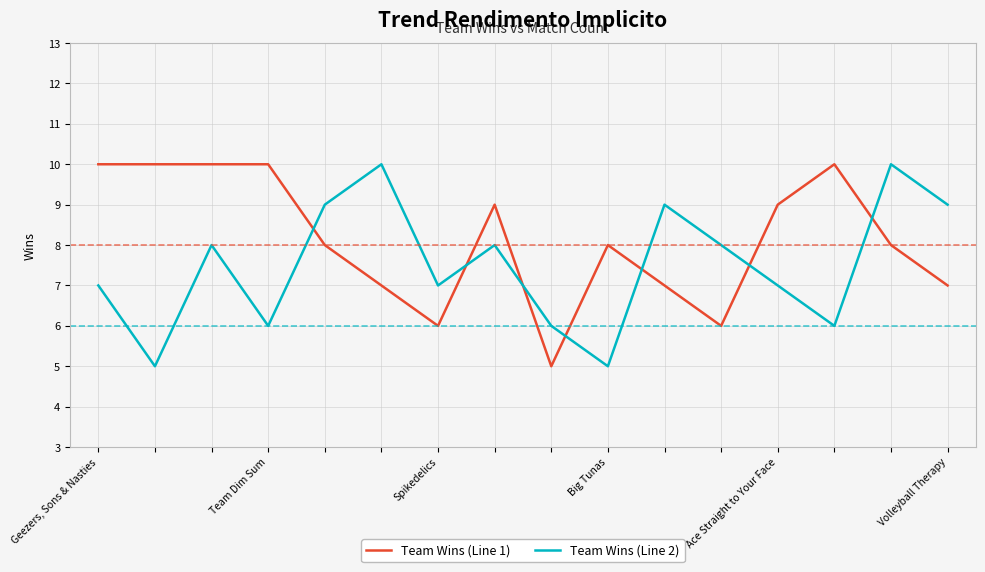

What is the difference between the second highest and second lowest values in the Team Wins (Line 1) series?

4